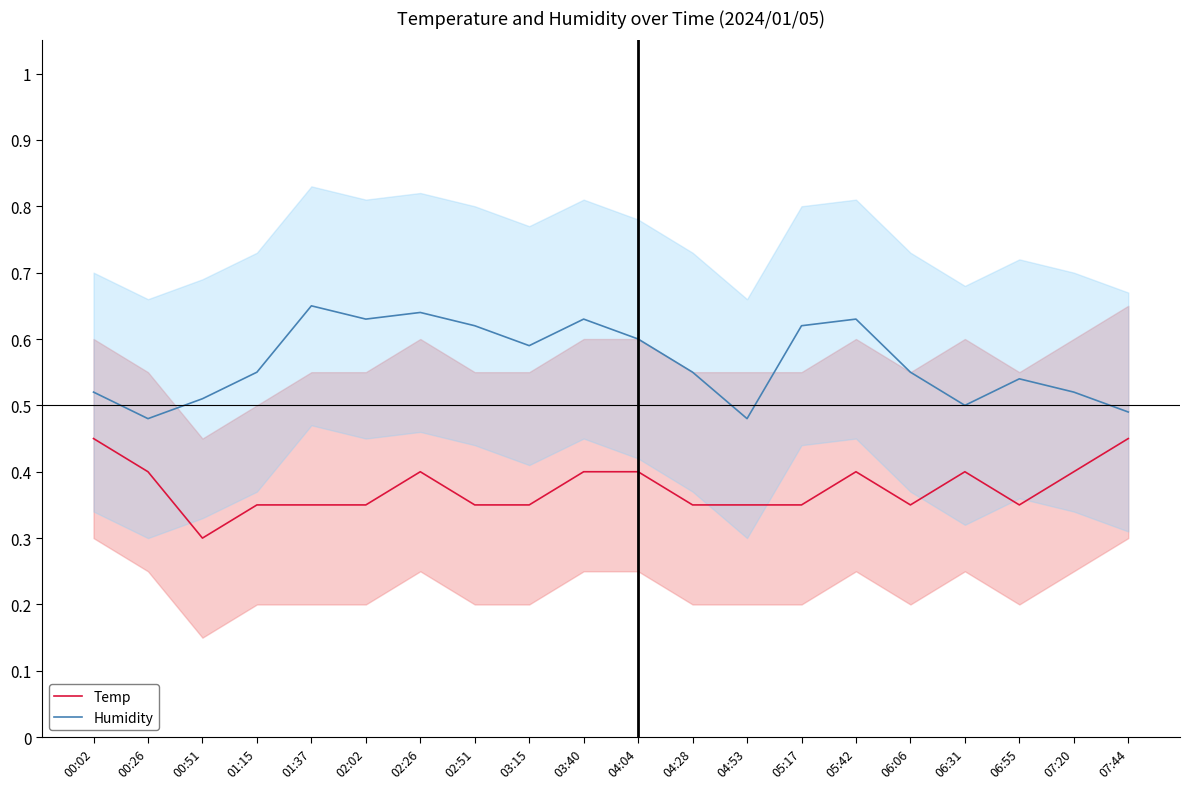

The value of Temp at 00:51 is 0.3. True or false?

True